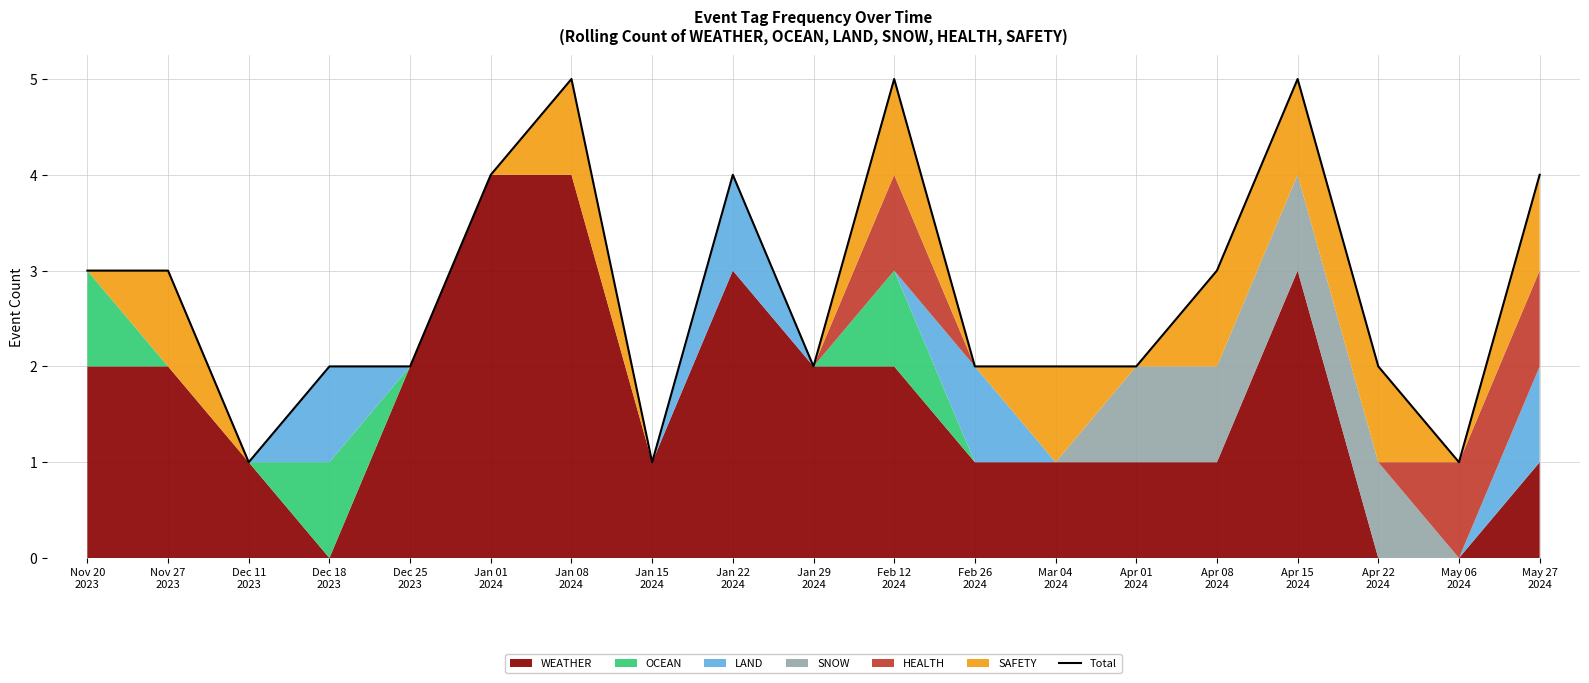

What is the sum of the values at May 06
2024 and Nov 20
2023?

4